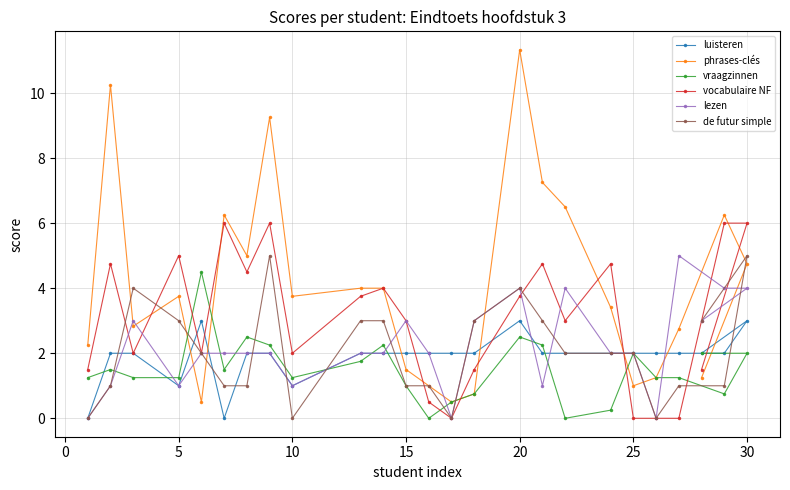

Does the chart have visible grid lines?

Yes